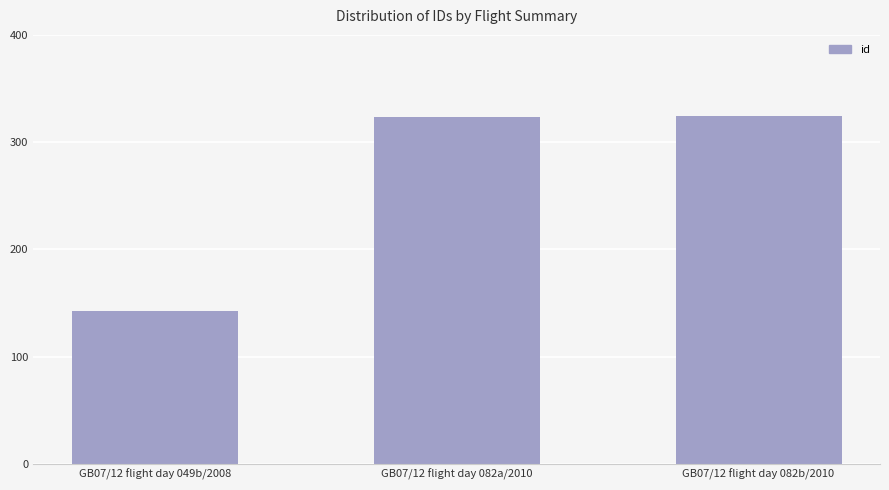

What is the average value?

263